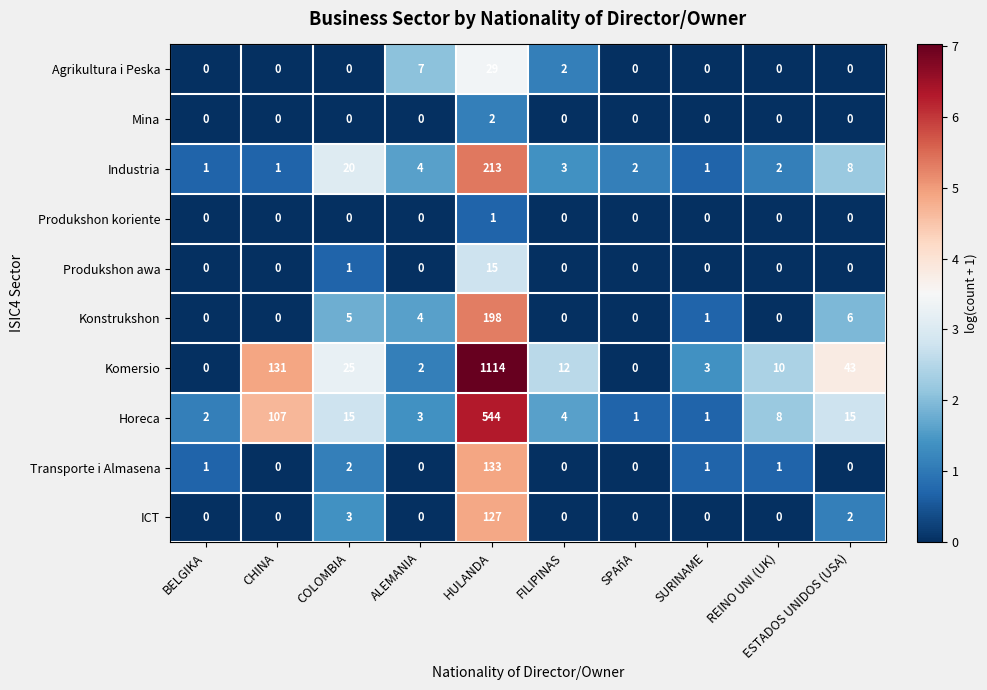

At which category does the chart reach its peak across all series?

HULANDA